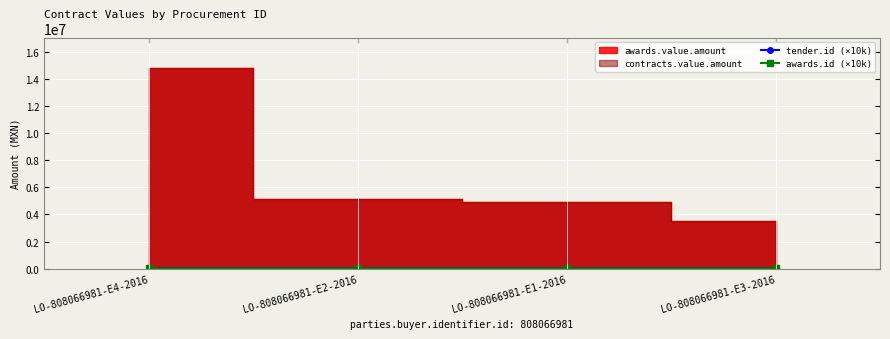

How many lines are shown in the chart?

2